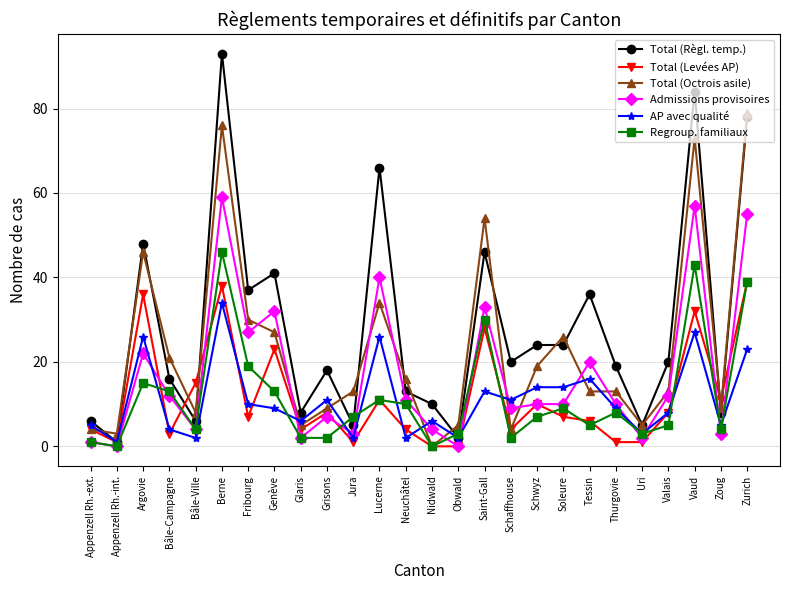

Which series changed the most between Appenzell Rh.-int. and Glaris?

Total (Règl. temp.)